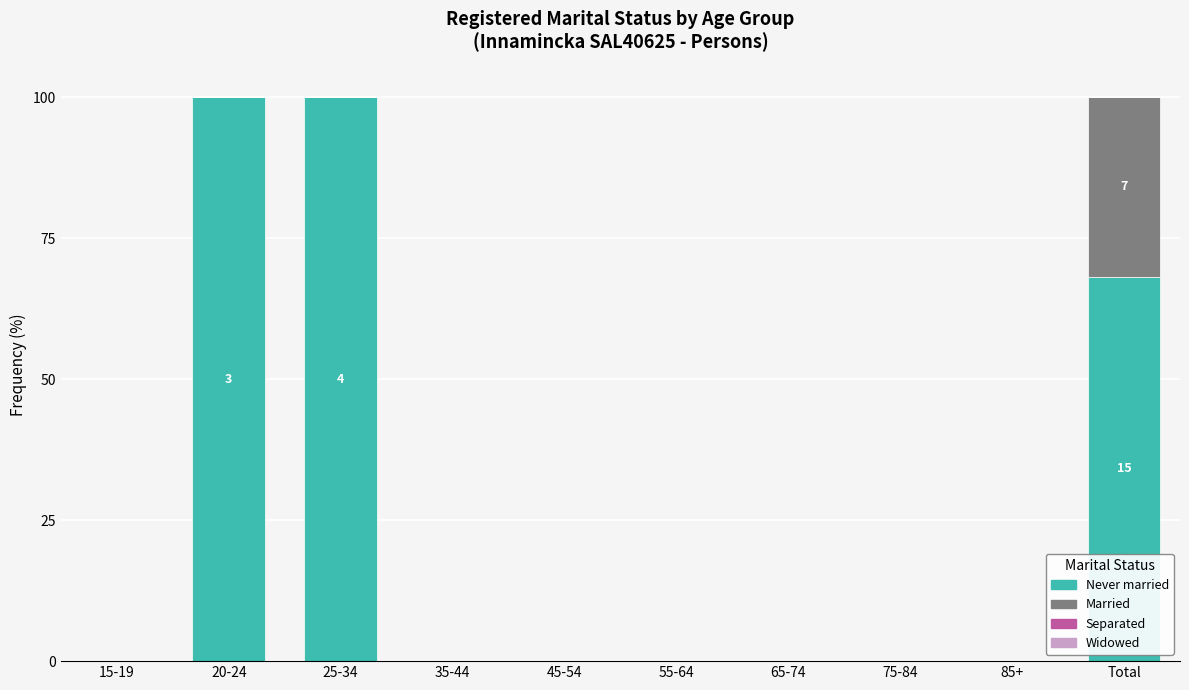

Is it true that Never married equals 100.0 at 20-24?

True